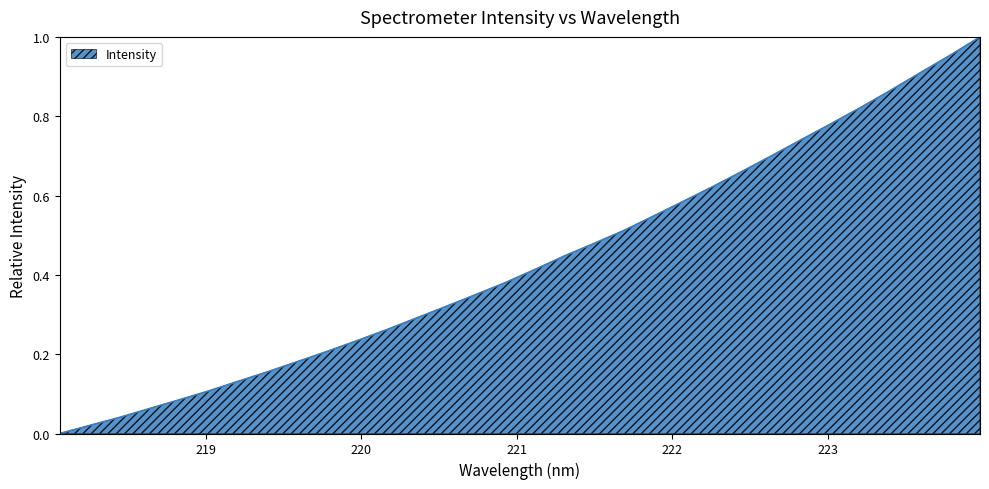

Count the number of values greater than 0.

31